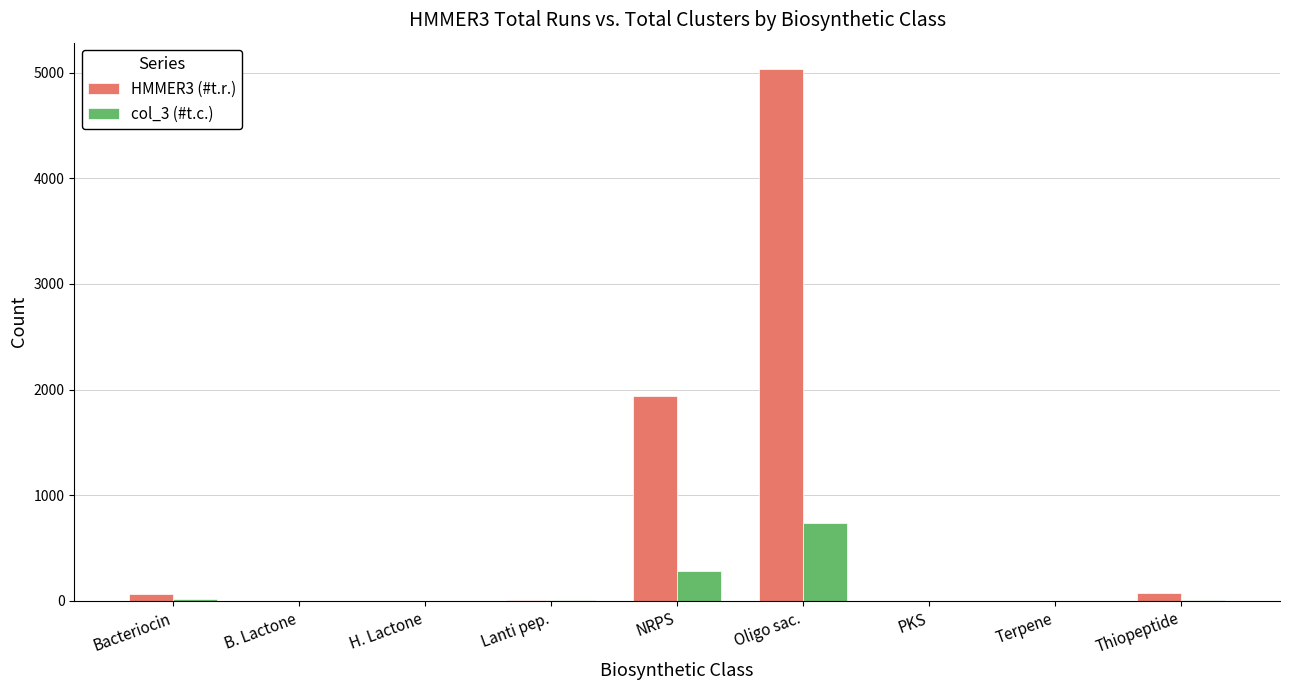

How many data points does each series have?

9